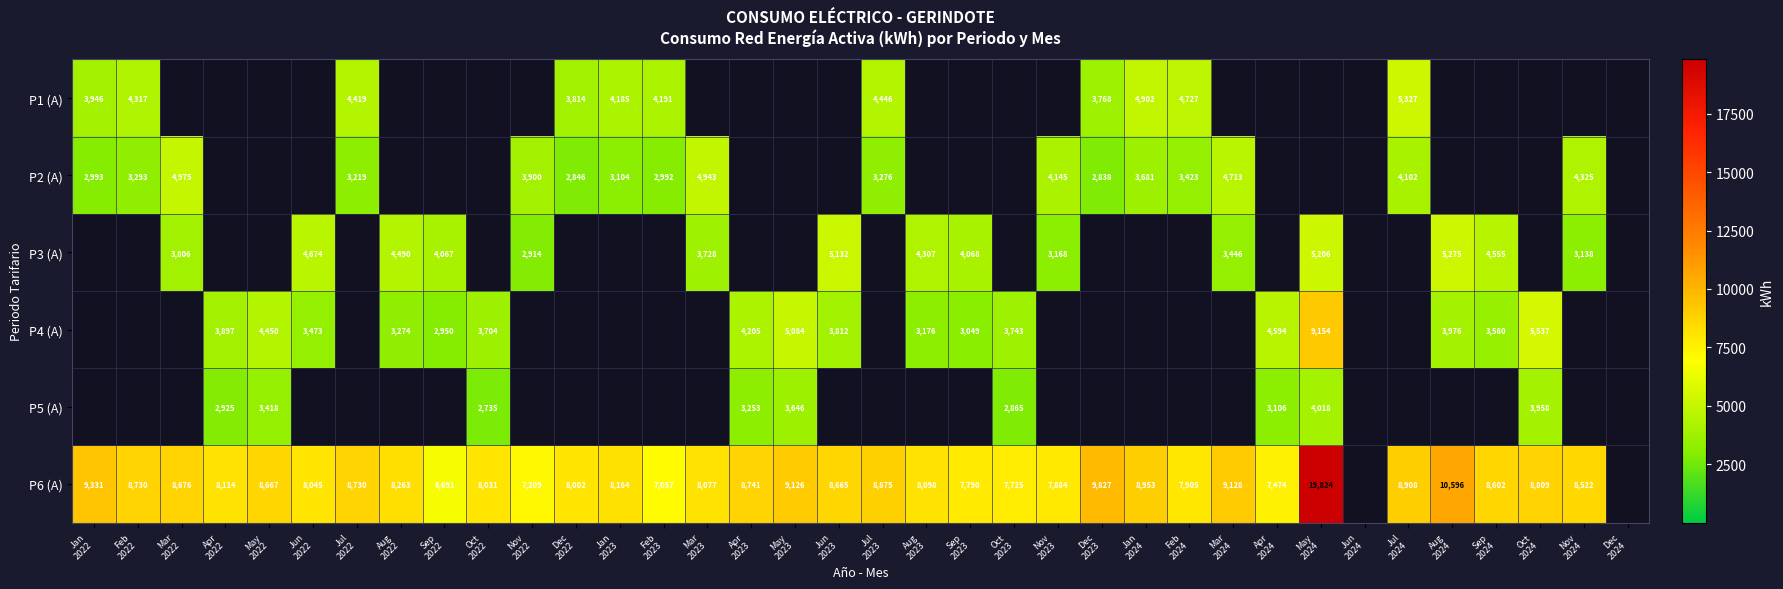

What is the difference between the P4 (A) values at Jun 2023 and Feb 2022?

3812